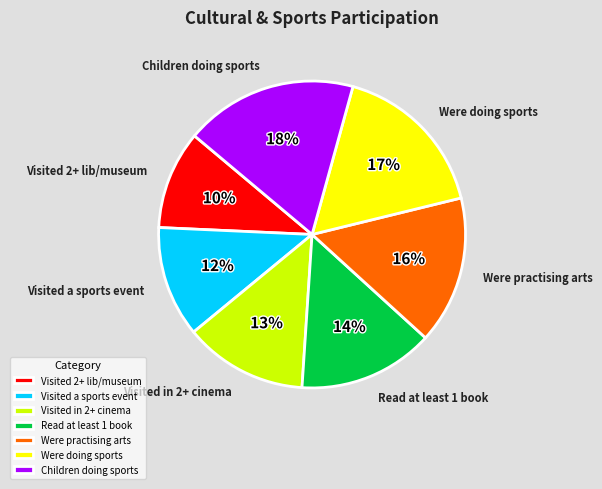

What is the change in value from 8 to 9?

+1